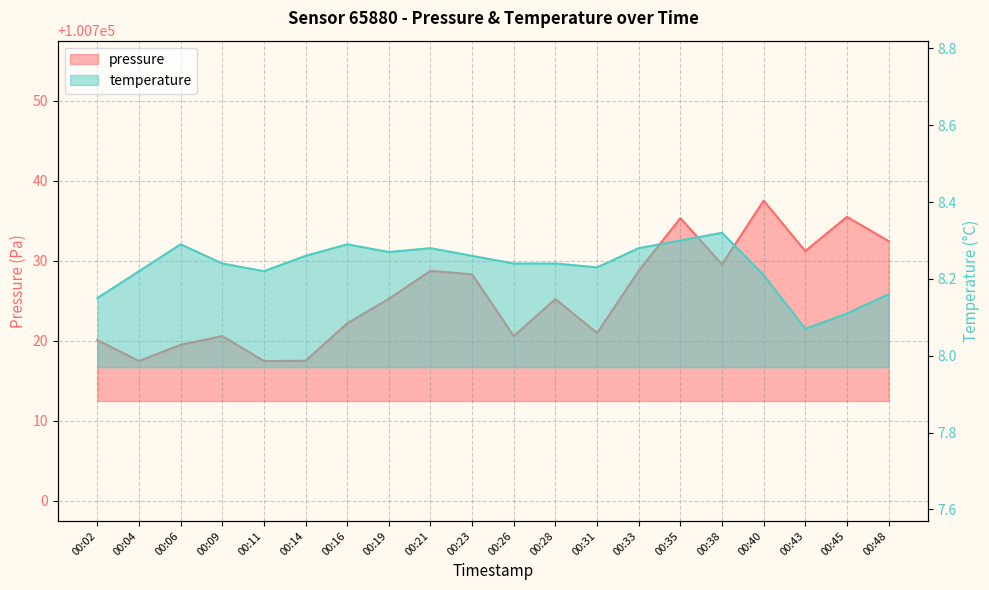

What is the maximum value for pressure?

100737.5